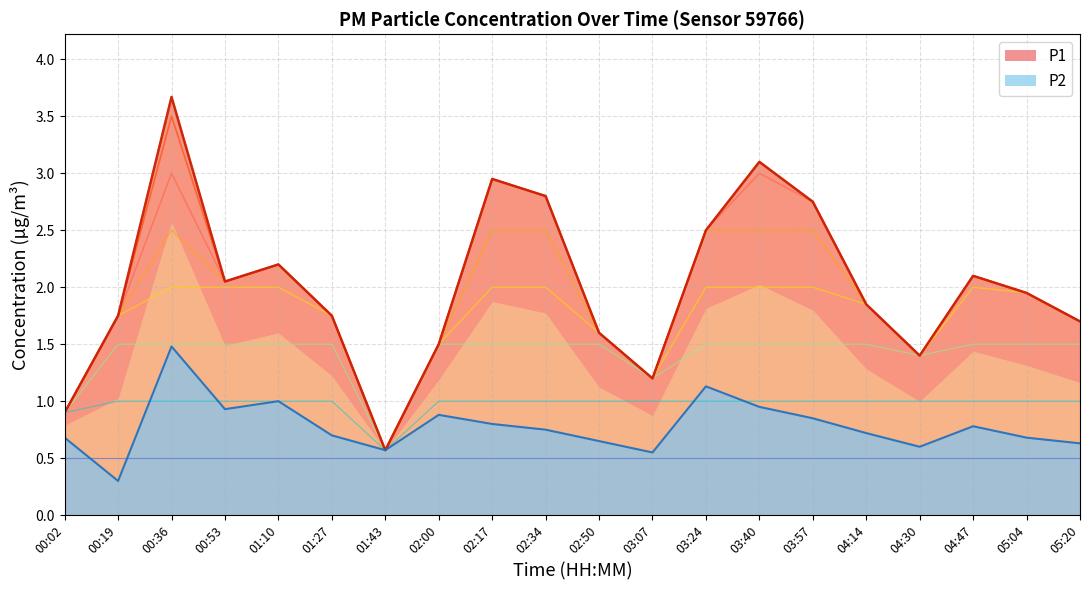

At how many categories does at least one series exceed 0?

20